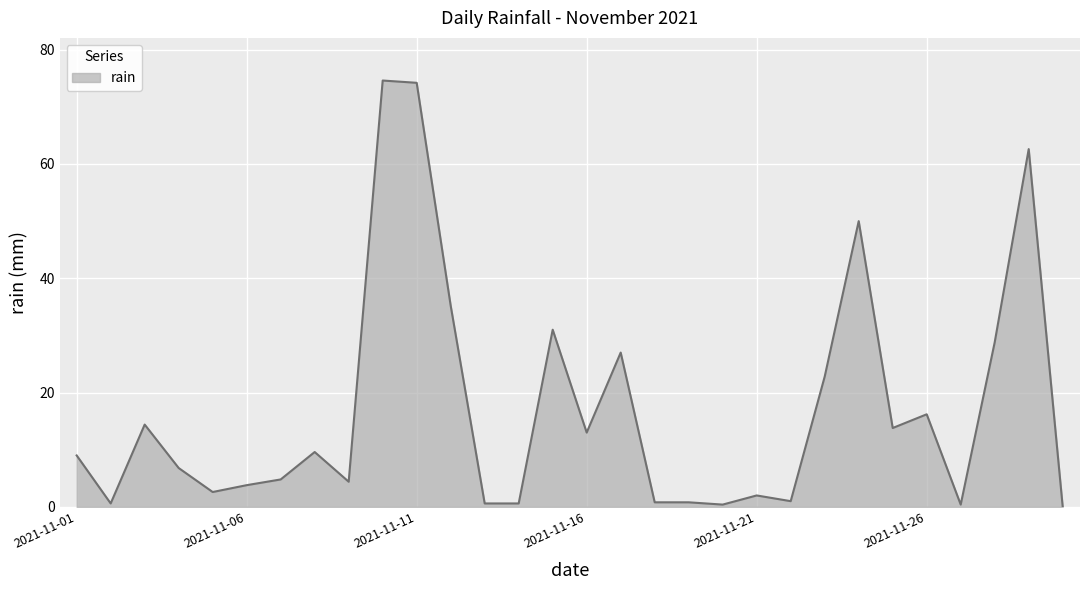

What is the difference between the maximum and minimum values?

74.6